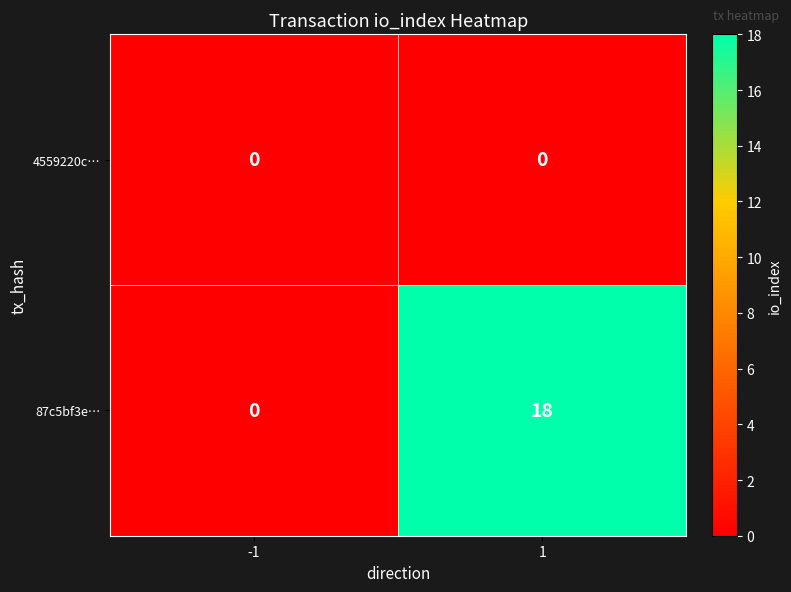

Rank the series by their average value, from lowest to highest.

4559220c…, 87c5bf3e…